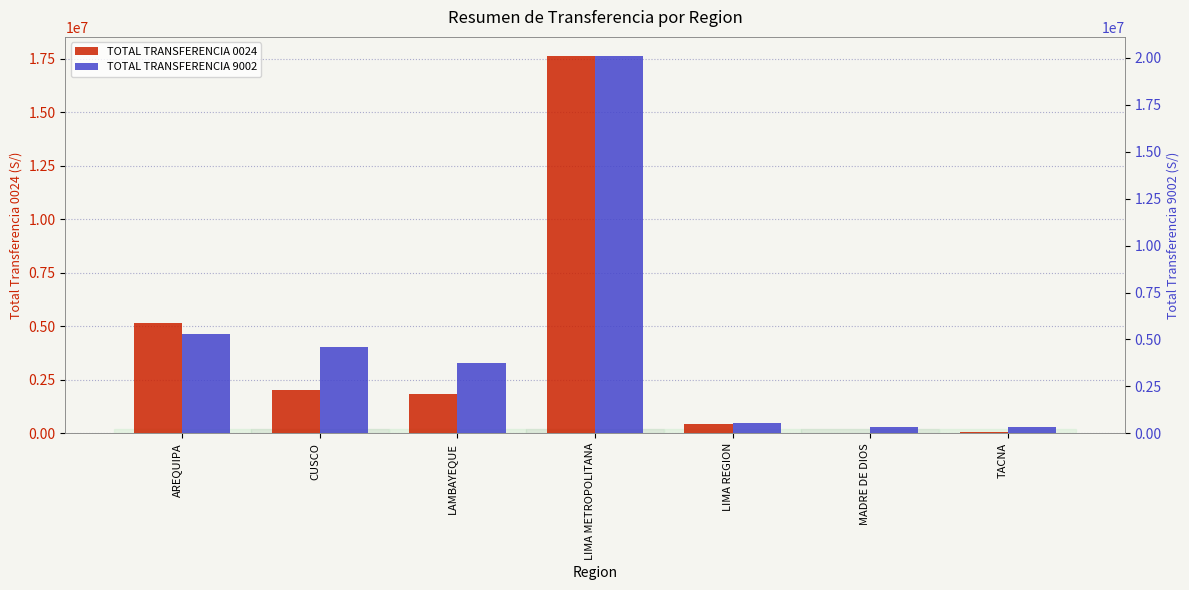

Reading left to right, list all the values displayed in this chart.

TOTAL TRANSFERENCIA 0024: AREQUIPA=5157904	CUSCO=2029065	LAMBAYEQUE=1857870	LIMA METROPOLITANA=17627771	LIMA REGION=440711	MADRE DE DIOS=0	TACNA=82886
TOTAL TRANSFERENCIA 9002: AREQUIPA=5303367	CUSCO=4616409	LAMBAYEQUE=3732513	LIMA METROPOLITANA=20110127	LIMA REGION=553031	MADRE DE DIOS=331654	TACNA=315206